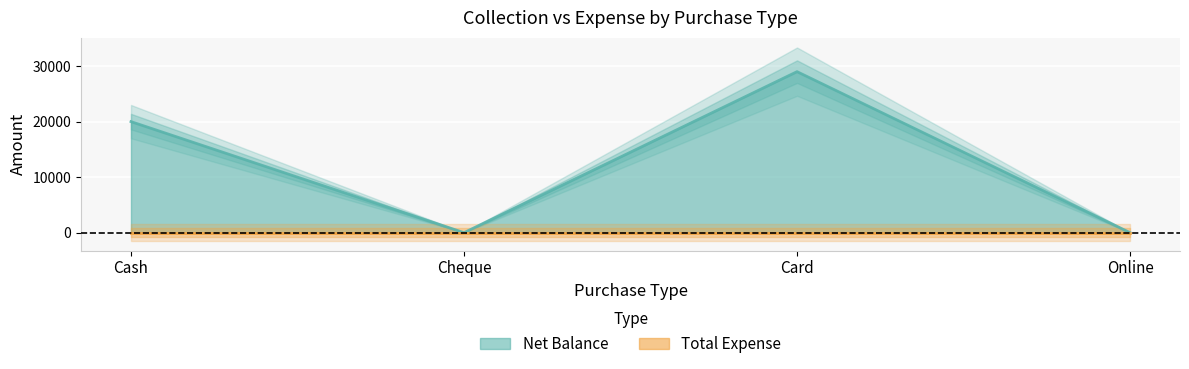

True or false: there are more than 2 points higher than both neighbors.

False